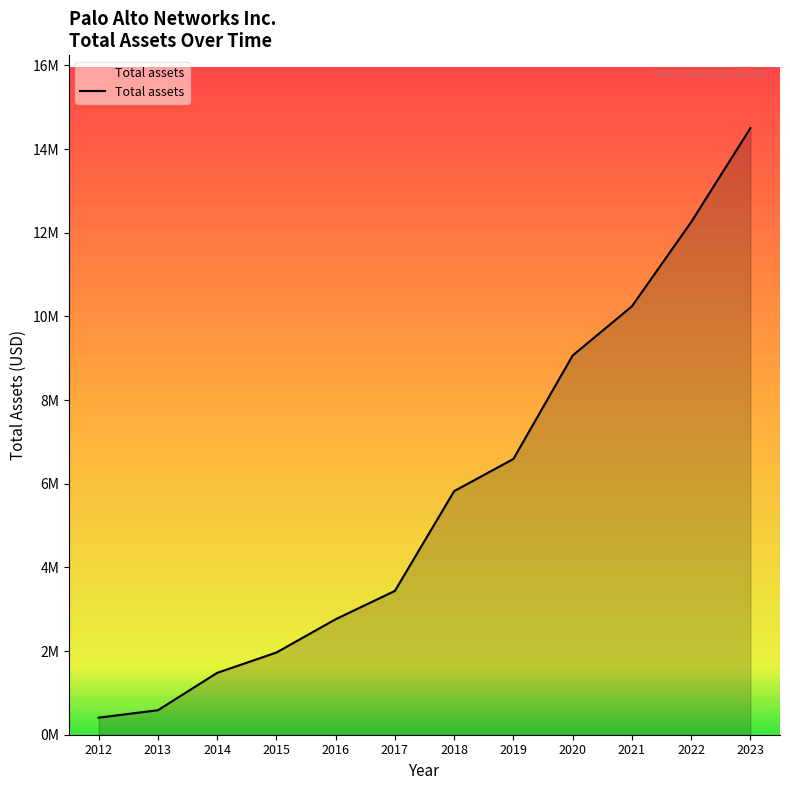

List the labels in order of value, largest first.

2023, 2022, 2021, 2020, 2019, 2018, 2017, 2016, 2015, 2014, 2013, 2012